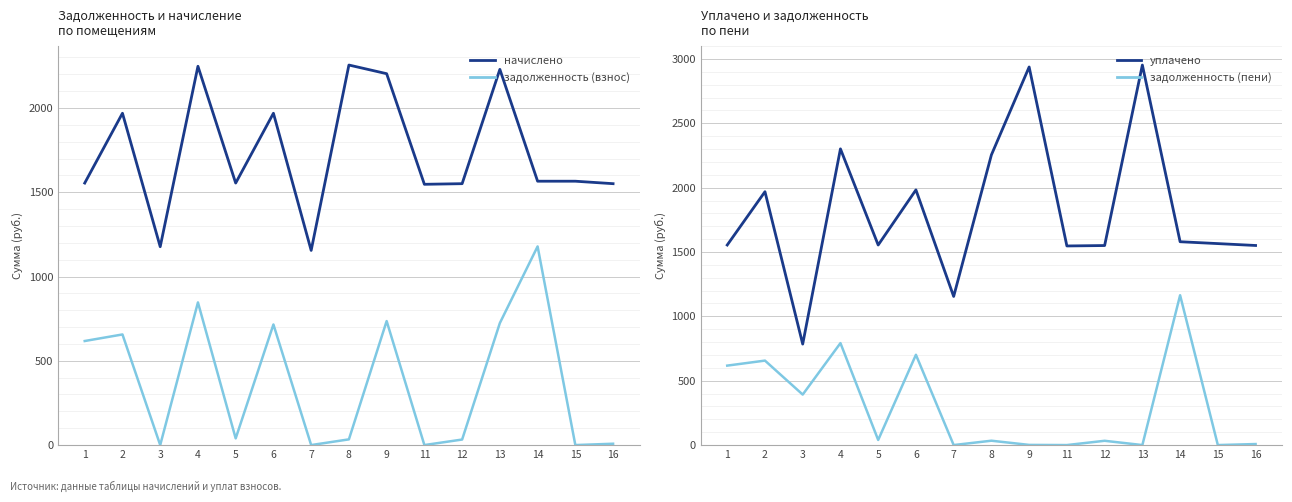

Which category has the highest value in the задолженность (пени) series?

14